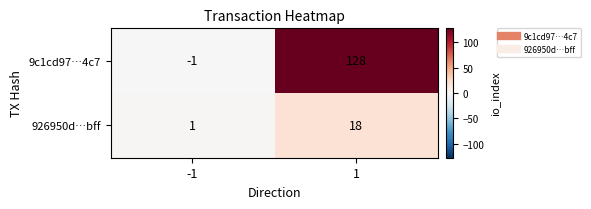

What is the spread (max minus min) of values at -1?

2